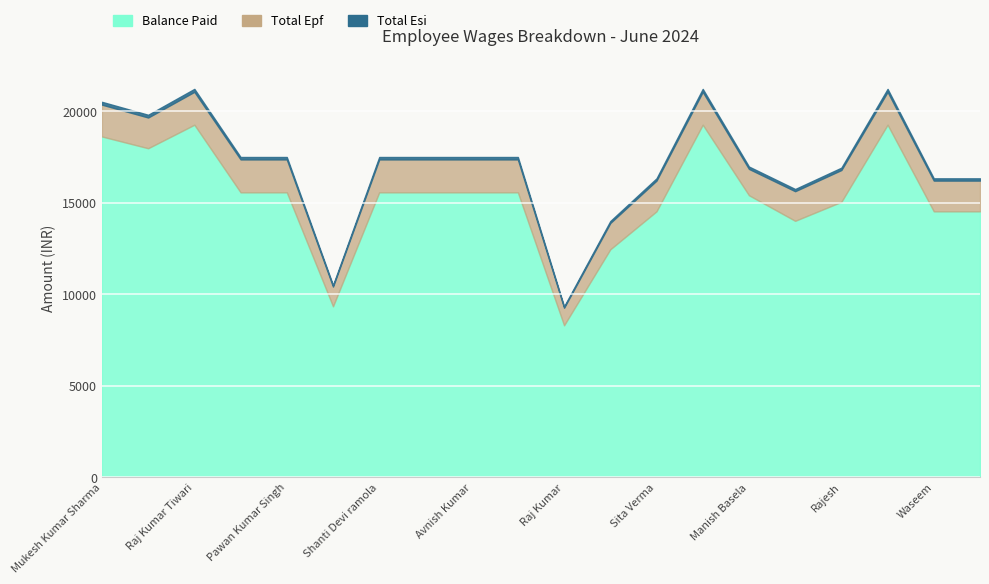

What is the lowest value of the Total Epf series?

960.0